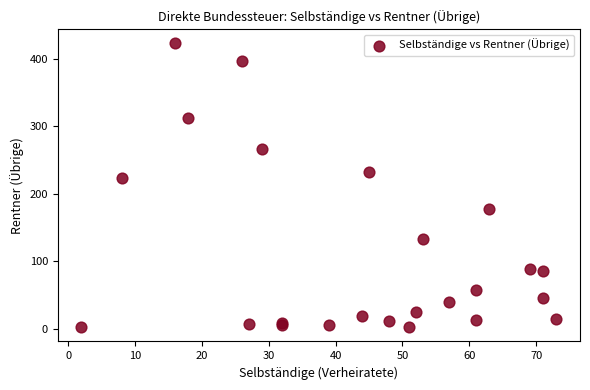

What Y value in the scatter plot is closest to 212?

223